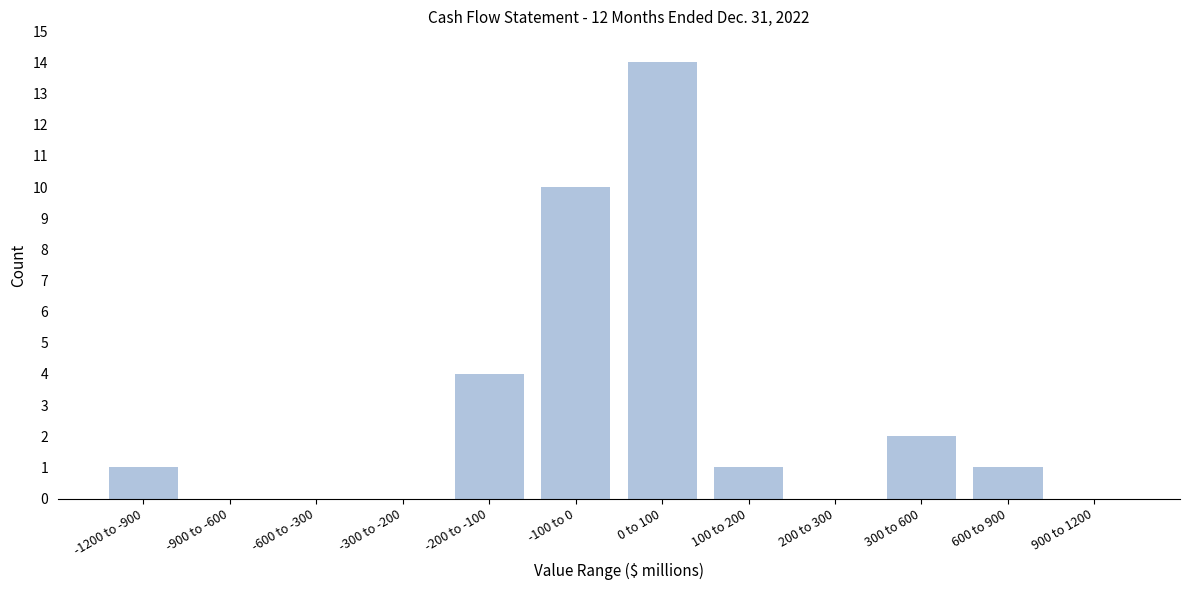

Reading left to right, extract all data points from this chart.

-1200 to -900=1	-900 to -600=0	-600 to -300=0	-300 to -200=0	-200 to -100=4	-100 to 0=10	0 to 100=14	100 to 200=1	200 to 300=0	300 to 600=2	600 to 900=1	900 to 1200=0